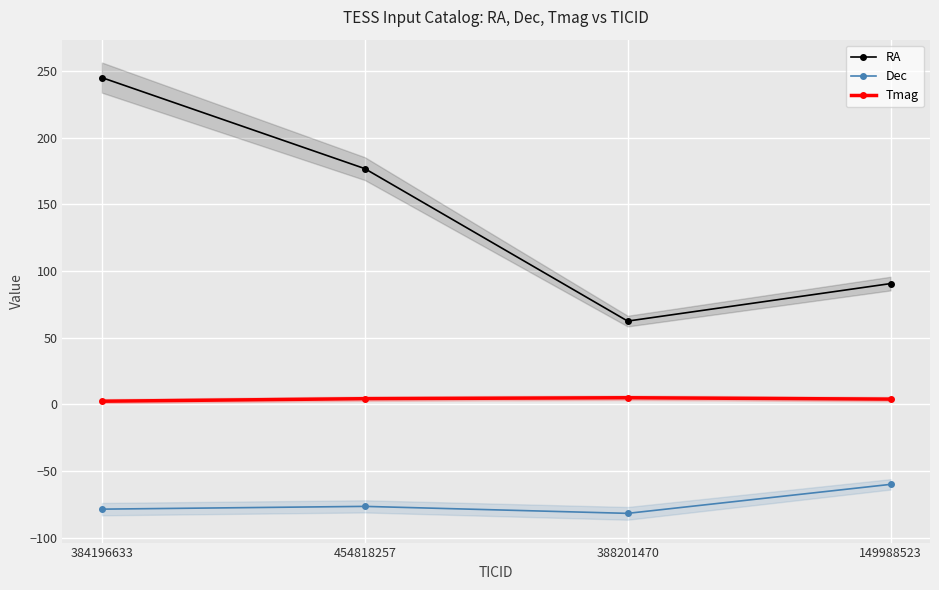

Between 454818257 and 388201470, which series saw the biggest shift?

RA